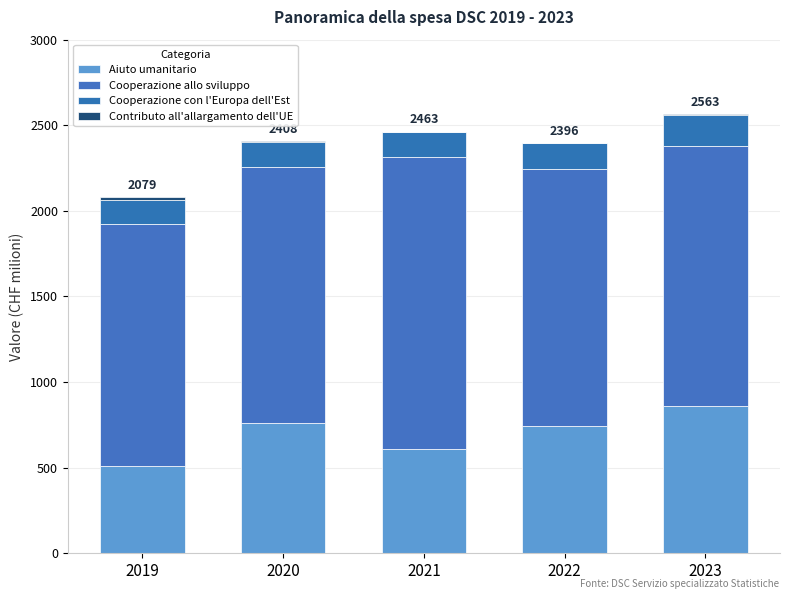

How many data points in Aiuto umanitario are above 742?

3